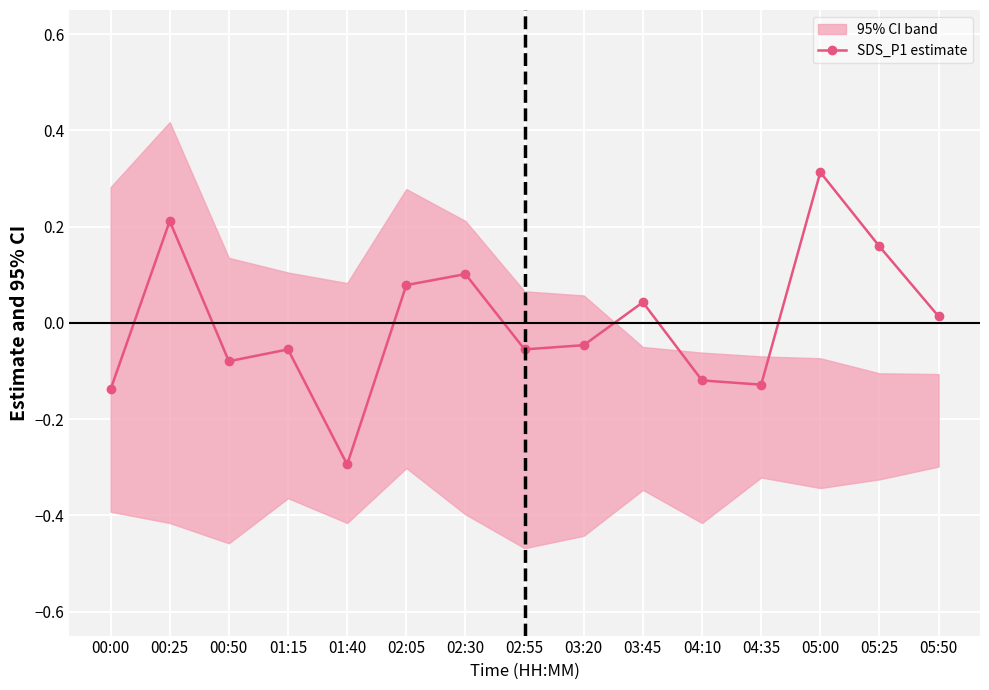

How many values are above zero?

7